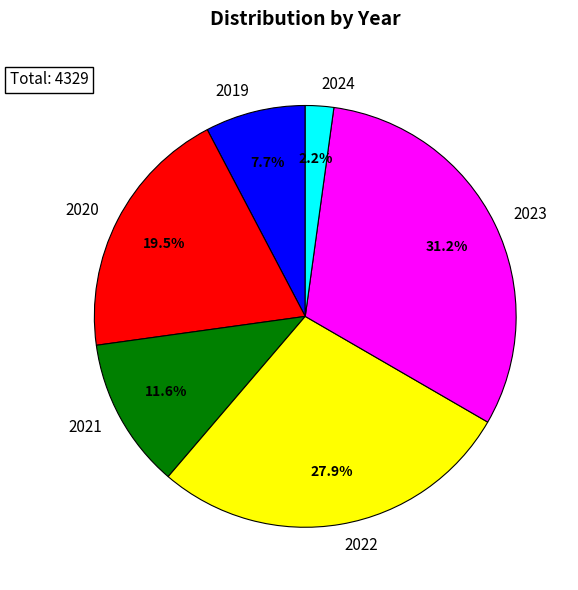

Is it true that 2019 is 8% of the pie?

True